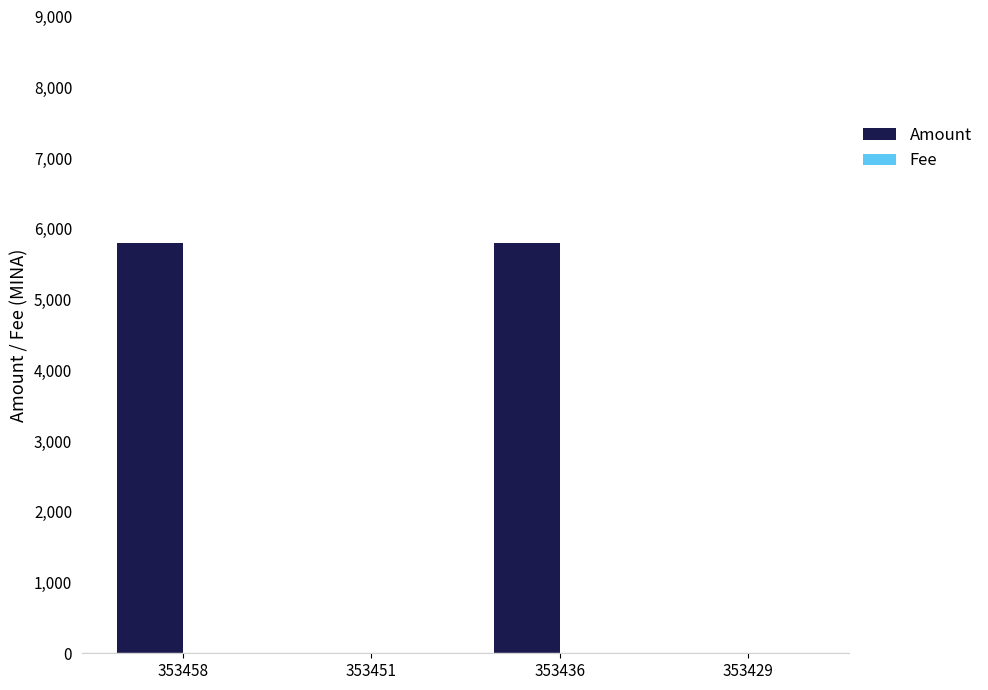

Is it true that Amount equals 8865.6 at 353458?

False